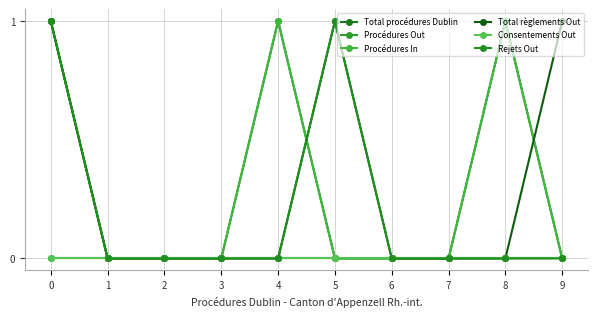

What is the maximum value for Total règlements Out?

1